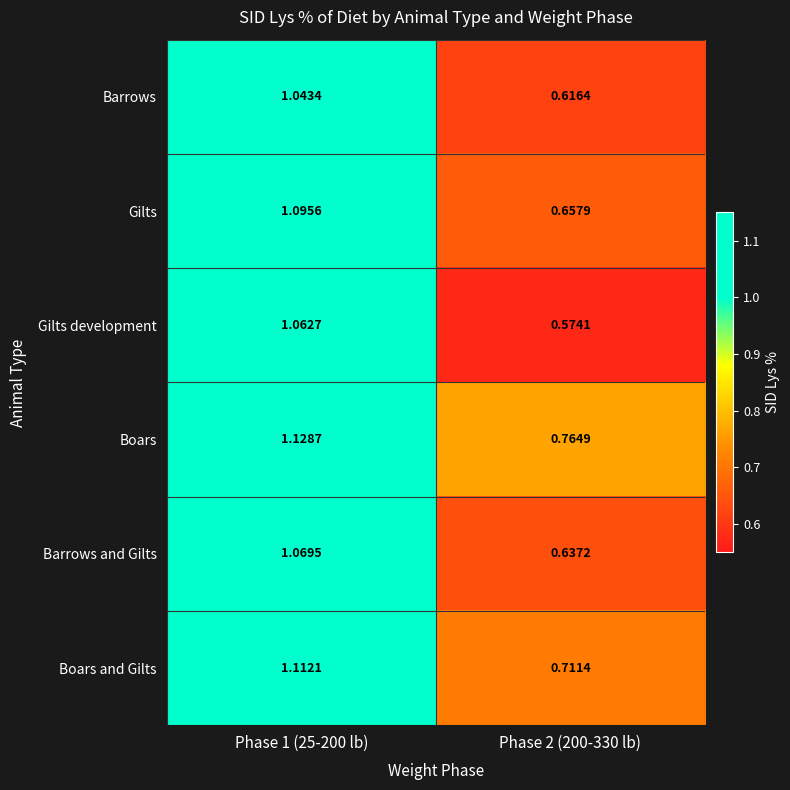

Which series has the largest range (max minus min)?

Gilts development